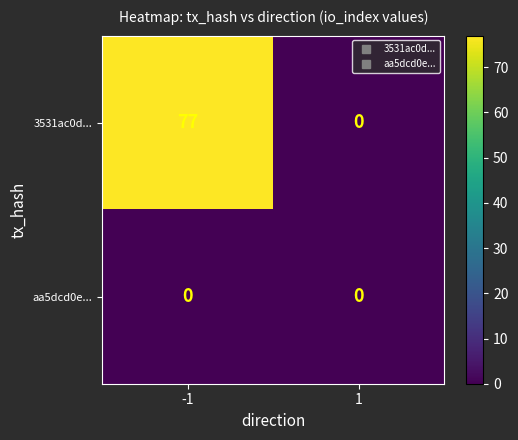

What is the approximate value of 3531ac0d... at -1, to the nearest 5?

75